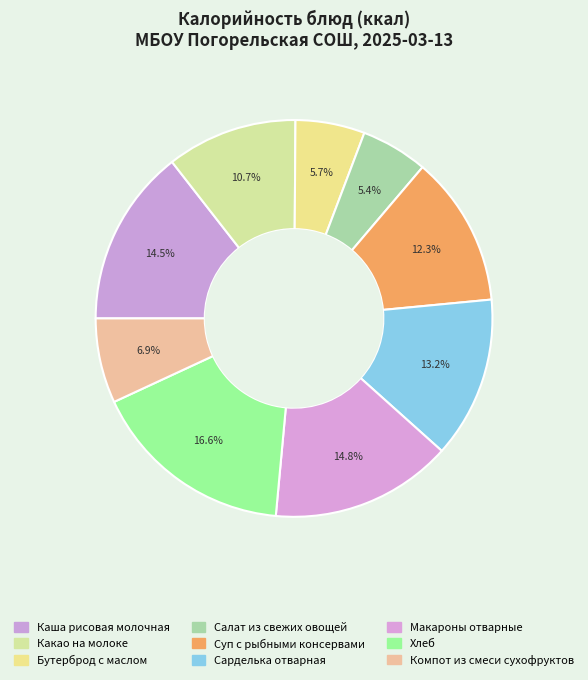

To the nearest percent, what percentage of the pie is Макароны отварные?

15%